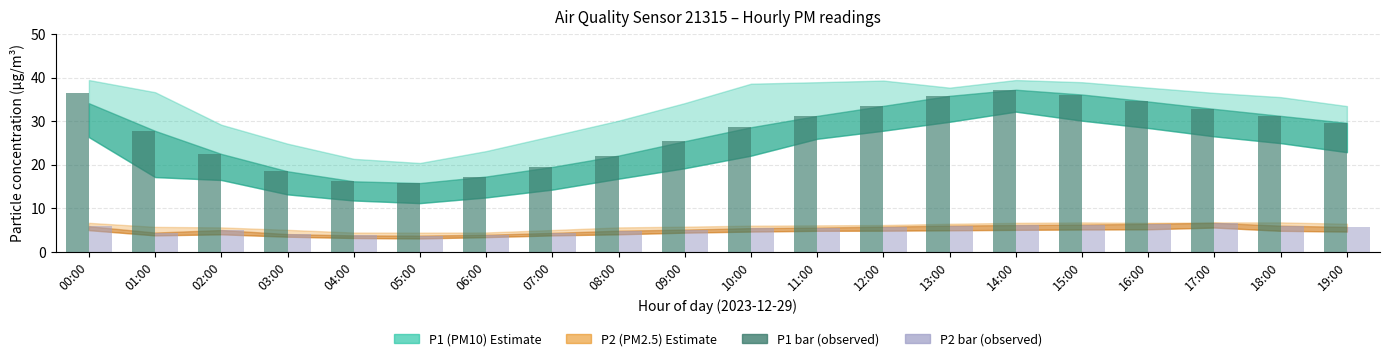

What is the total value across all series at 04:00?

20.0